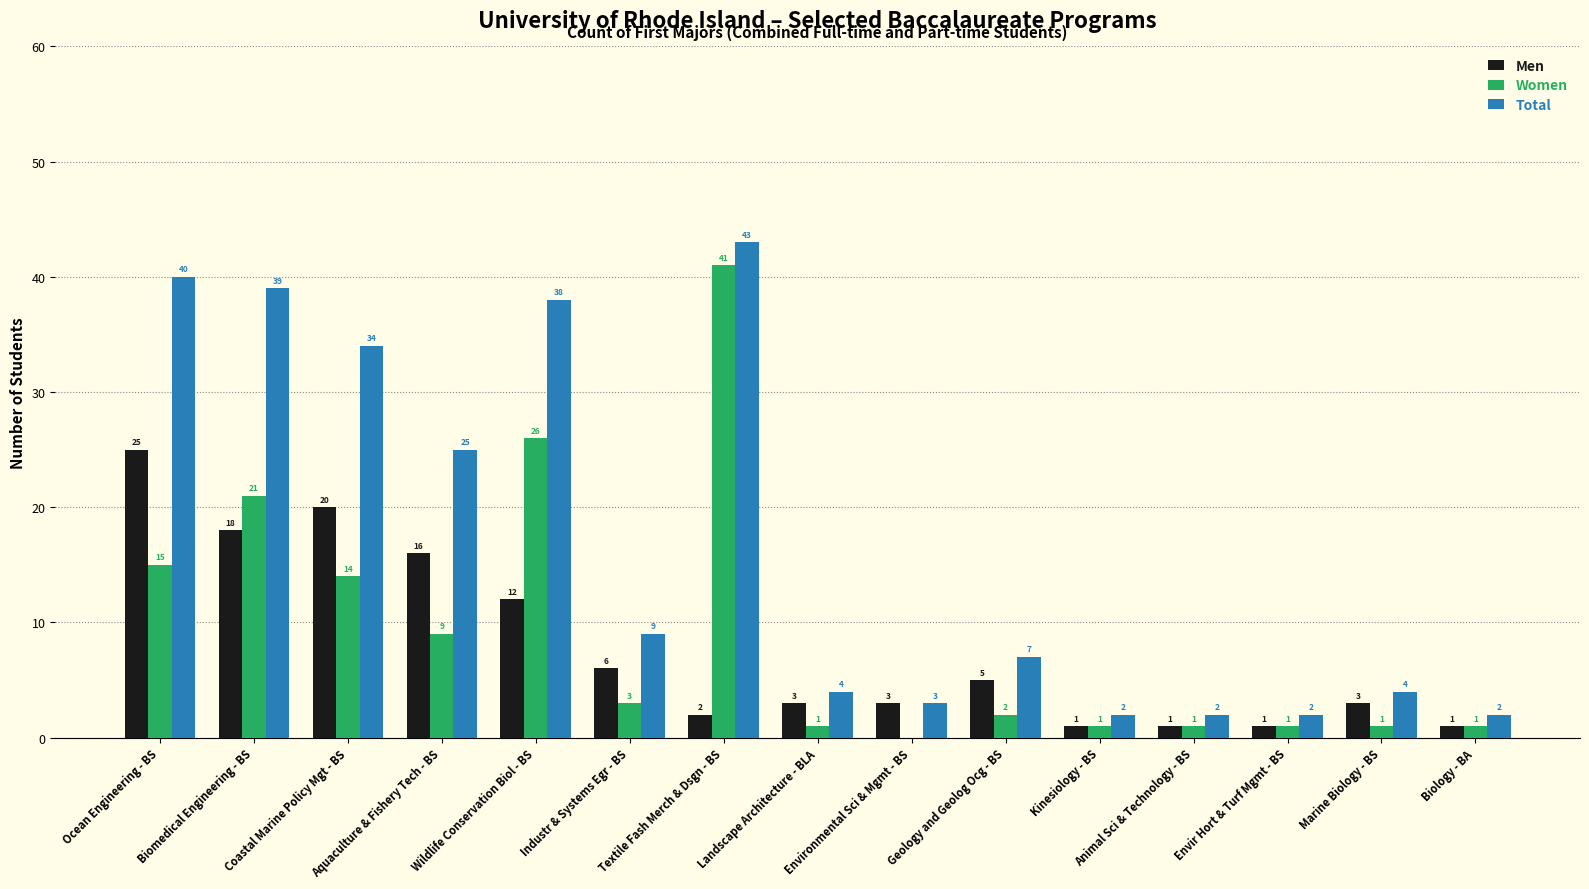

Is the value of Men at Aquaculture & Fishery Tech - BS greater than the value of Total at Environmental Sci & Mgmt - BS?

Yes